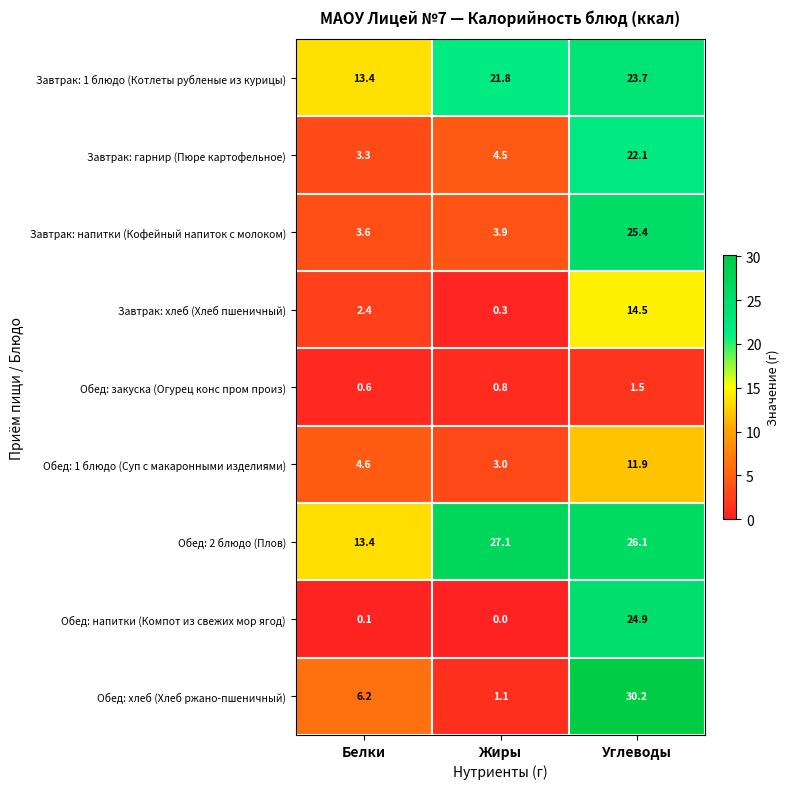

Reading right to left, what are all the values shown in this chart?

Завтрак: 1 блюдо (Котлеты рубленые из курицы): 23.7	21.8	13.4
Завтрак: гарнир (Пюре картофельное): 22.1	4.5	3.3
Завтрак: напитки (Кофейный напиток с молоком): 25.4	3.9	3.6
Завтрак: хлеб (Хлеб пшеничный): 14.5	0.3	2.4
Обед: закуска (Огурец конс пром произ): 1.5	0.8	0.6
Обед: 1 блюдо (Суп с макаронными изделиями): 11.9	3.0	4.6
Обед: 2 блюдо (Плов): 26.1	27.1	13.4
Обед: напитки (Компот из свежих мор ягод): 24.9	0.0	0.1
Обед: хлеб (Хлеб ржано-пшеничный): 30.2	1.1	6.2